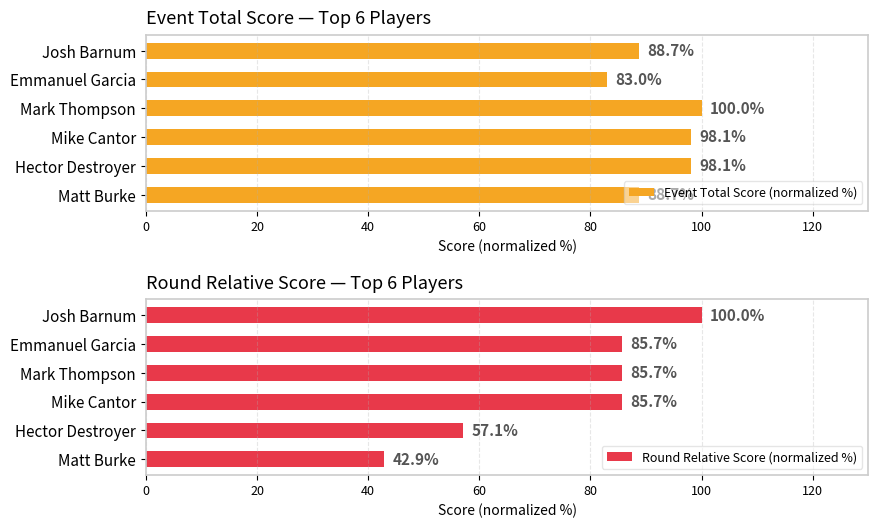

Which series has the largest total across all categories?

Event Total Score (normalized %)